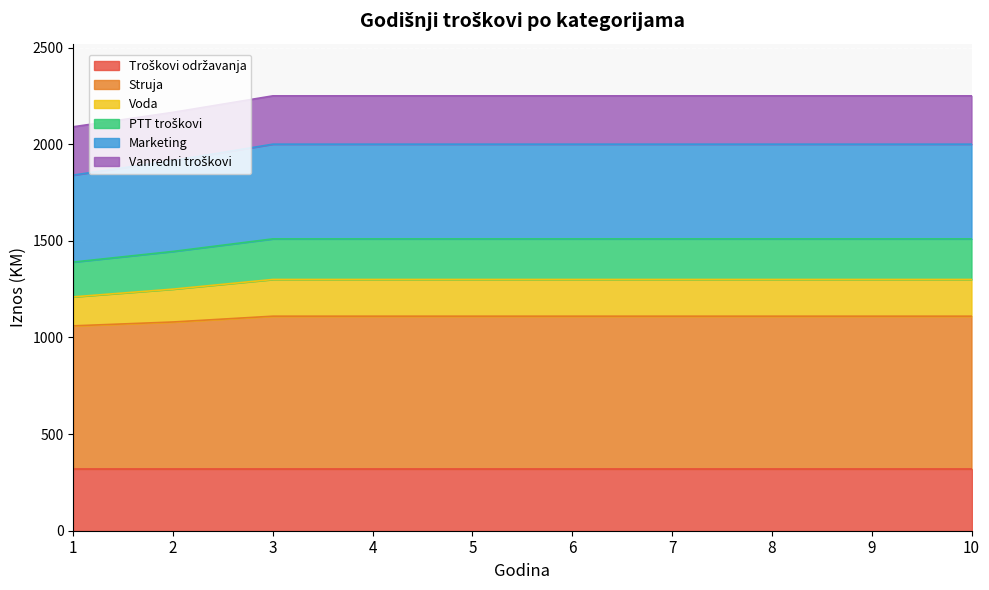

What is the total value across all series at 4?

2250